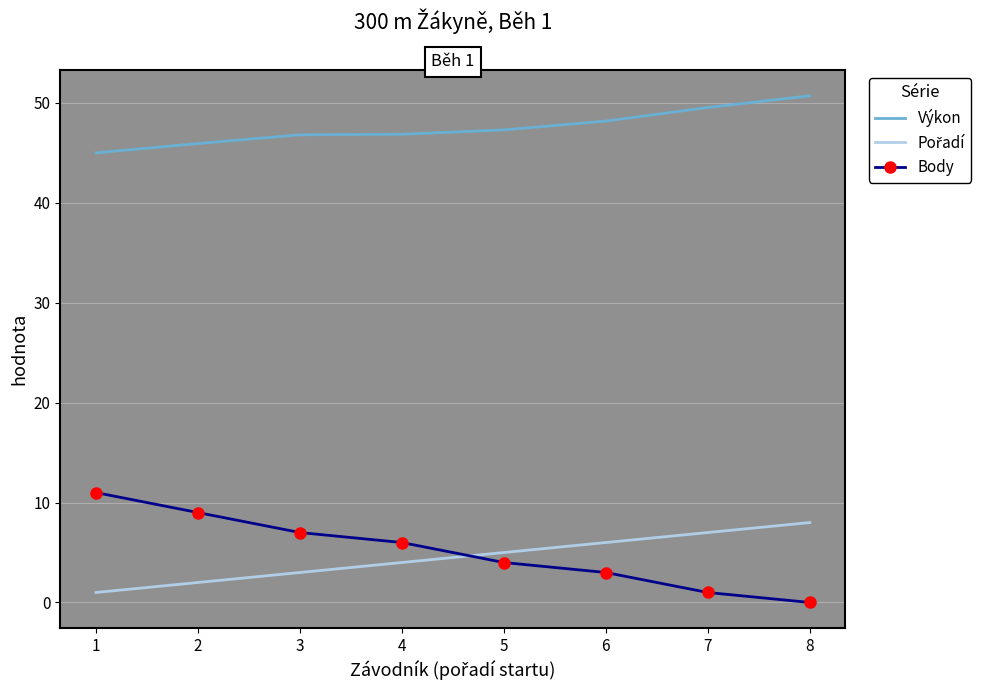

At how many categories does at least one series exceed 34?

8